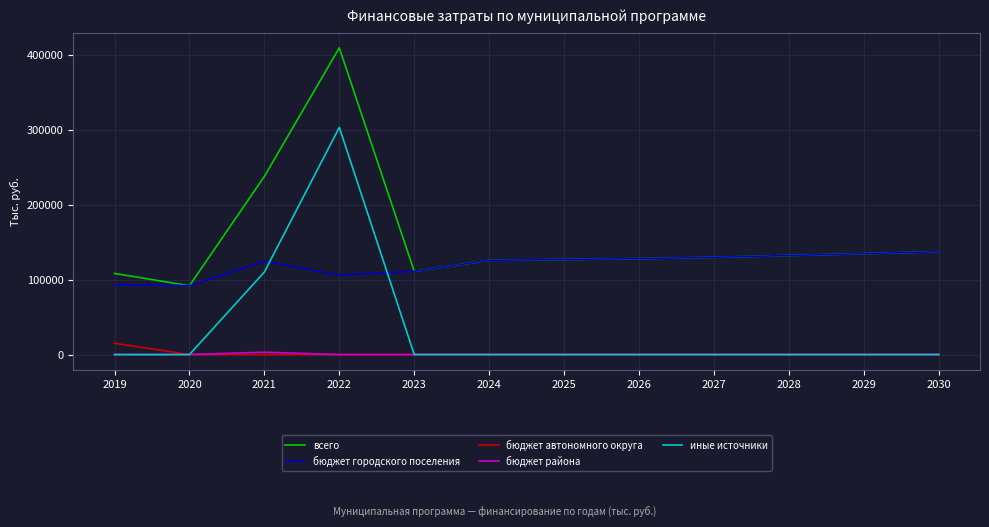

Which series has the largest total across all categories?

всего